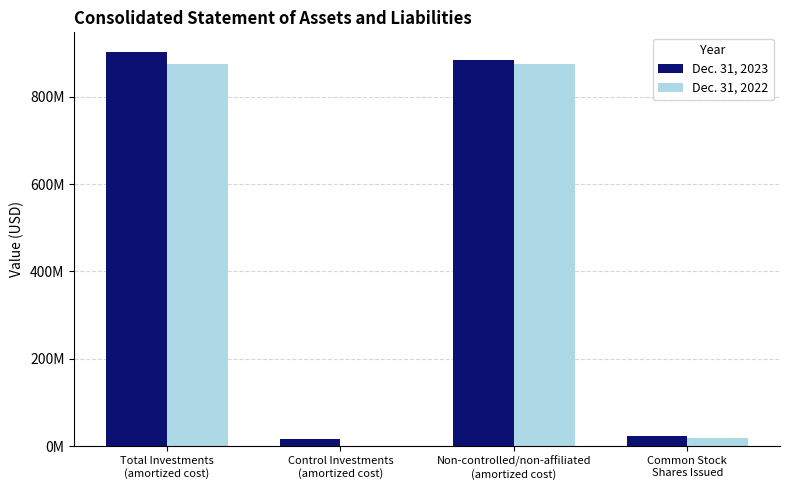

Is it true that Dec. 31, 2023 equals 1575075611 at Non-controlled/non-affiliated
(amortized cost)?

False